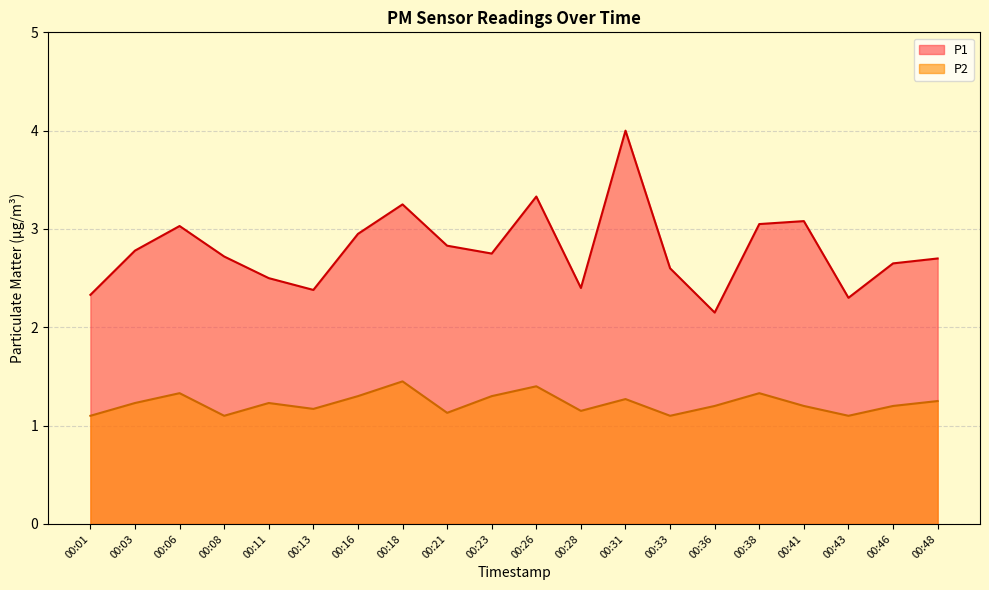

Reading left to right, transcribe all the data shown in this chart.

P1: 00:01=2.3	00:03=2.8	00:06=3.0	00:08=2.7	00:11=2.5	00:13=2.4	00:16=3.0	00:18=3.2	00:21=2.8	00:23=2.8	00:26=3.3	00:28=2.4	00:31=4.0	00:33=2.6	00:36=2.1	00:38=3.0	00:41=3.1	00:43=2.3	00:46=2.6	00:48=2.7
P2: 00:01=1.1	00:03=1.2	00:06=1.3	00:08=1.1	00:11=1.2	00:13=1.2	00:16=1.3	00:18=1.4	00:21=1.1	00:23=1.3	00:26=1.4	00:28=1.1	00:31=1.3	00:33=1.1	00:36=1.2	00:38=1.3	00:41=1.2	00:43=1.1	00:46=1.2	00:48=1.2